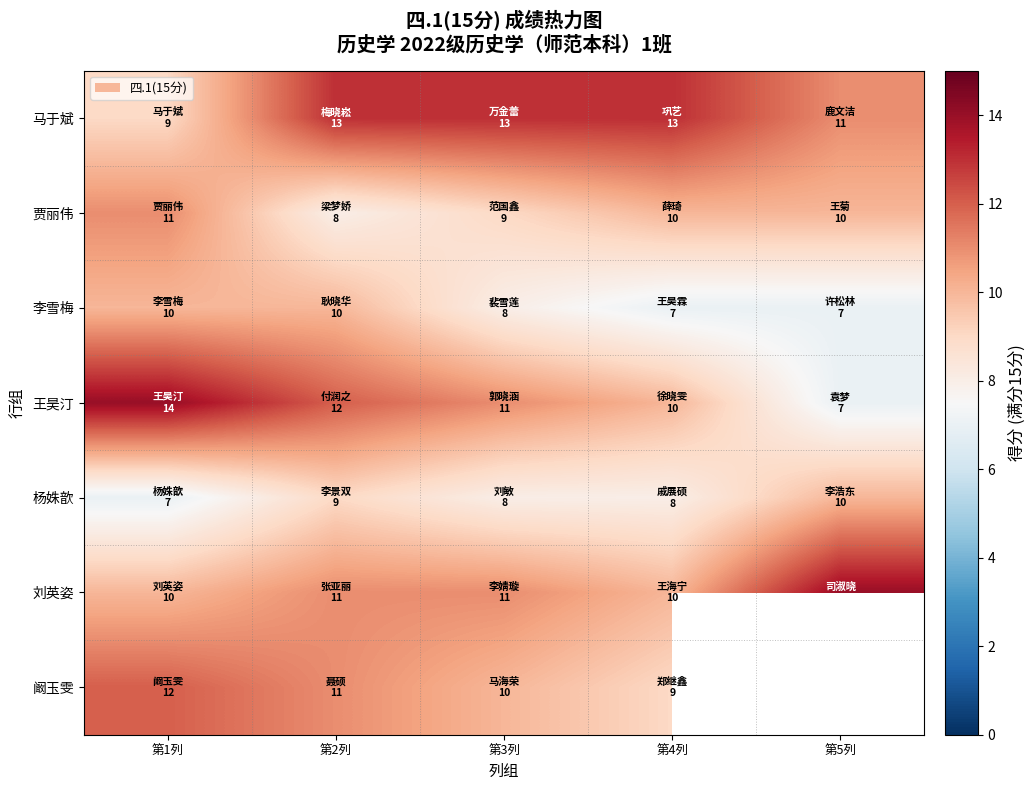

What is the maximum value for 李雪梅?

10.0